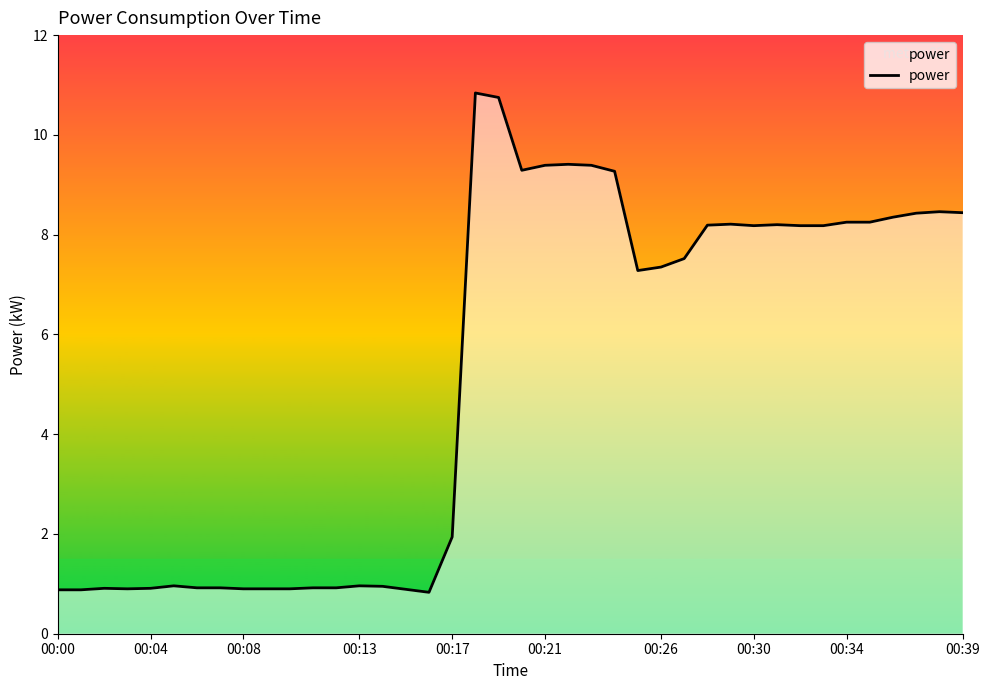

How many data points are less than 7?

18